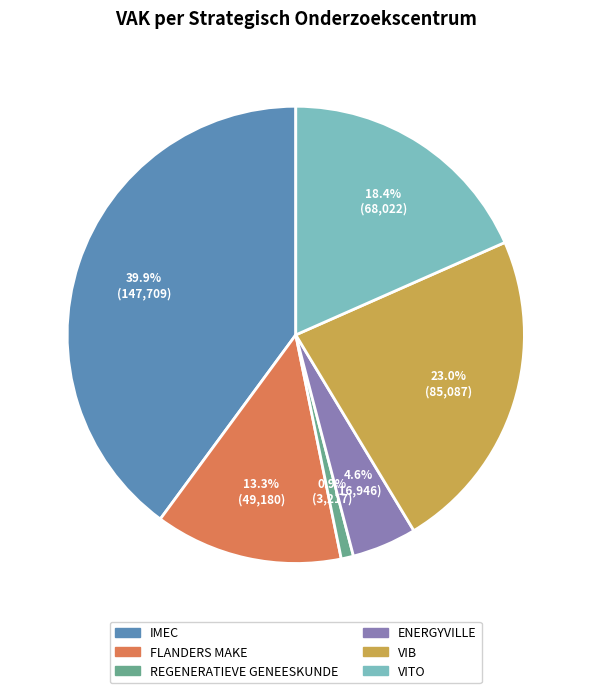

To the nearest percent, what percentage of the pie is VITO?

18%